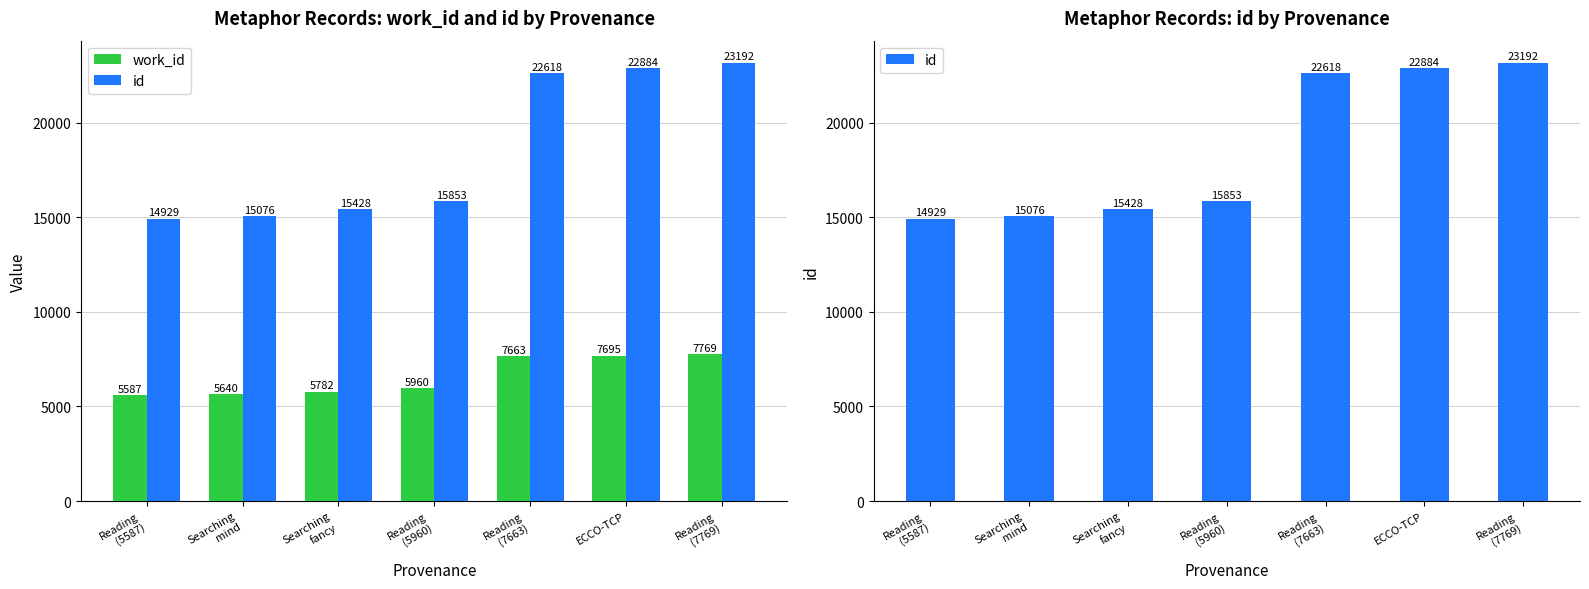

What is the difference between the maximum and minimum values in the id series?

8263